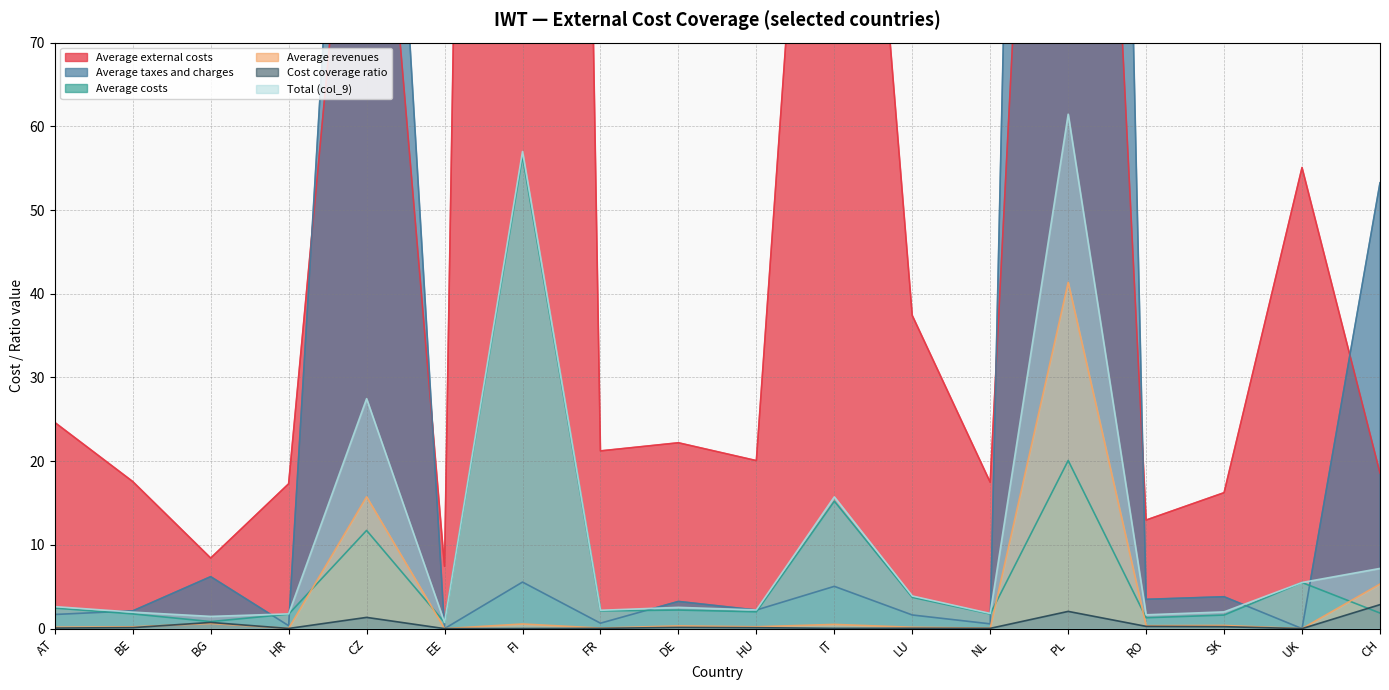

The value of col_9 sum at BE is 2.0. True or false?

True